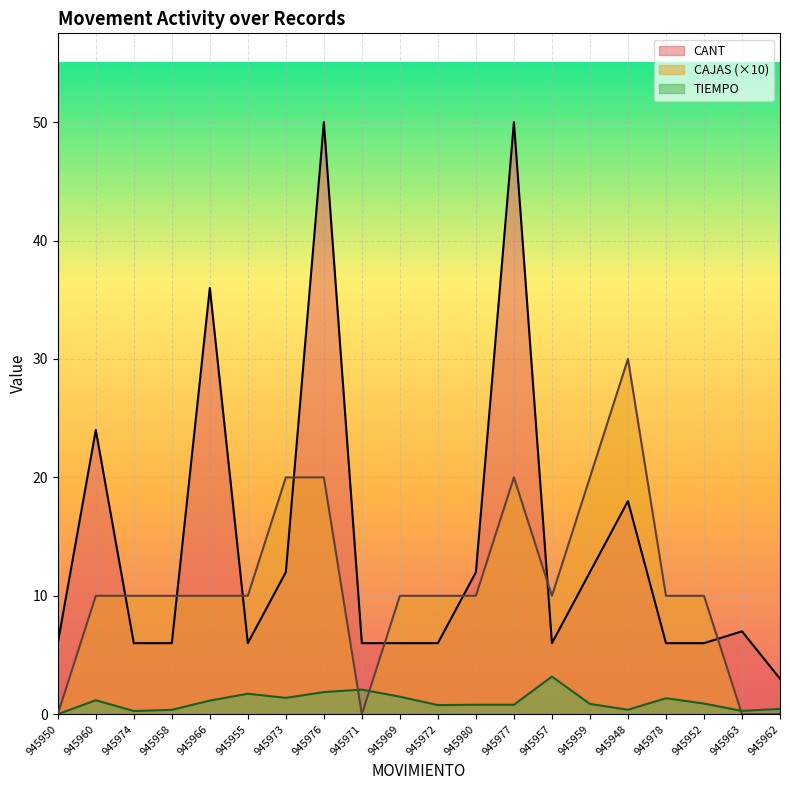

Reading right to left, transcribe all the data shown in this chart.

CANT: 3.0	7.0	6.0	6.0	18.0	12.0	6.0	50.0	12.0	6.0	6.0	6.0	50.0	12.0	6.0	36.0	6.0	6.0	24.0	6.0
CAJAS: 0.0	0.0	10.0	10.0	30.0	20.0	10.0	20.0	10.0	10.0	10.0	0.0	20.0	20.0	10.0	10.0	10.0	10.0	10.0	0.0
TIEMPO: 0.5	0.3	0.9	1.4	0.4	0.9	3.2	0.8	0.8	0.8	1.5	2.1	1.9	1.4	1.7	1.1	0.4	0.3	1.2	0.0